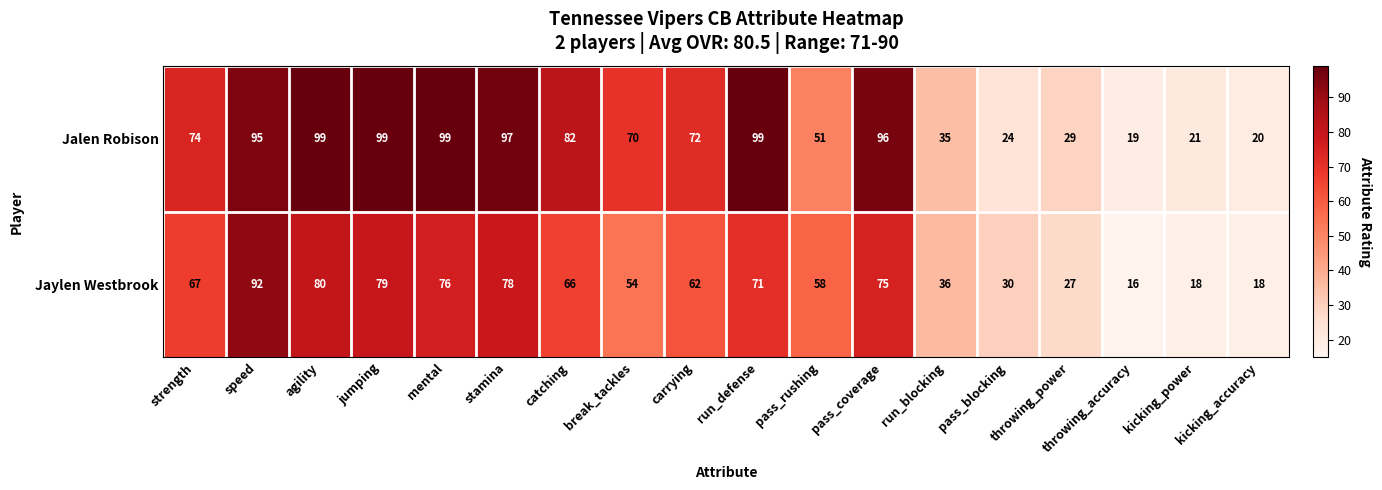

Count the number of data series in this chart.

2